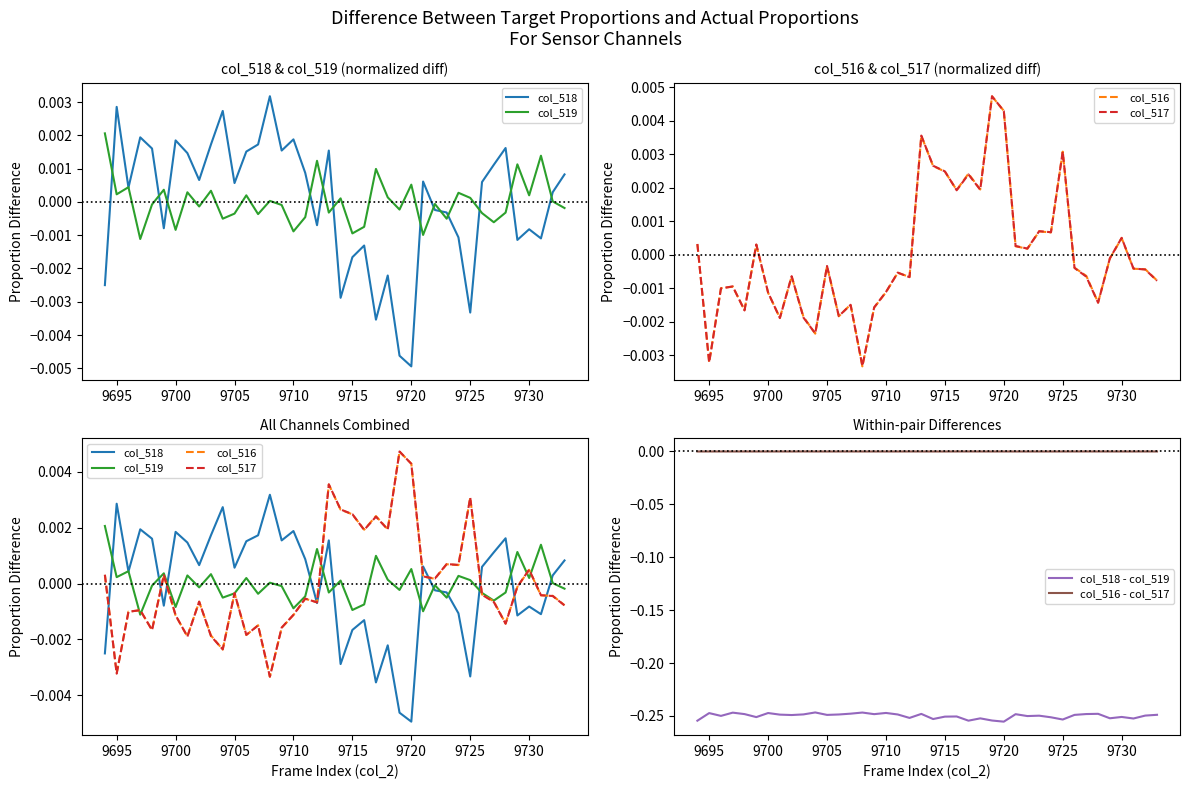

True or false: col_518 - col_519 and col_516 - col_517 cross at least once.

False